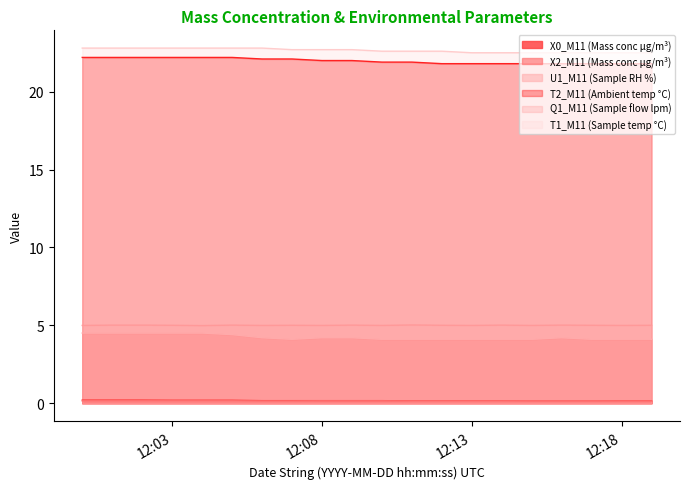

True or false: T1_M11 (Sample temp °C) has a value of 14.6 at 2022-01-11 12:09:00.

False